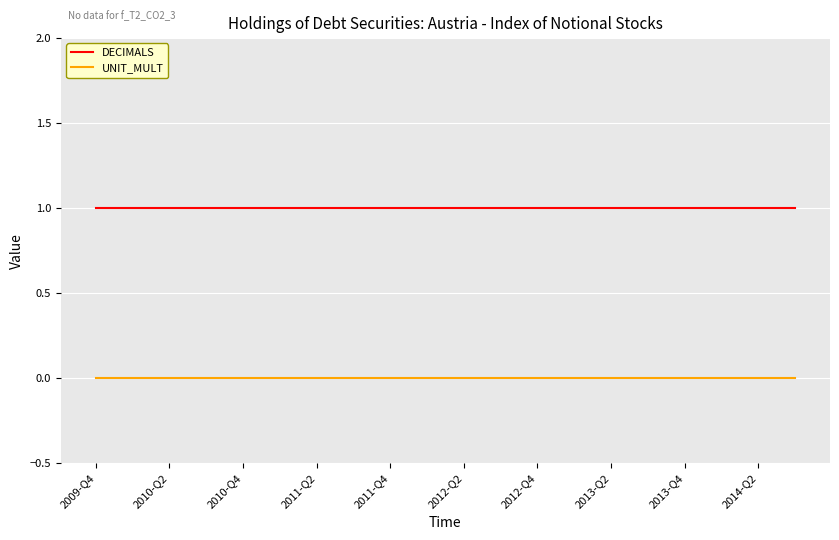

Which series has the largest total across all categories?

DECIMALS